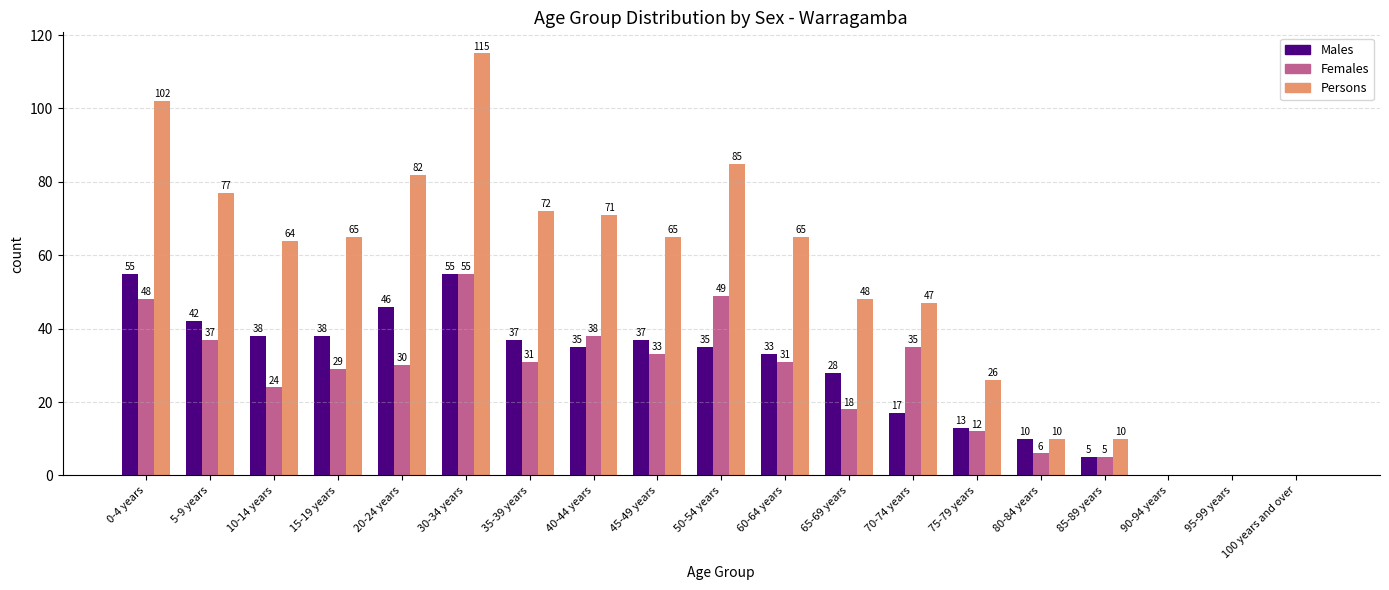

Is it true that Females equals 21 at 50-54 years?

False